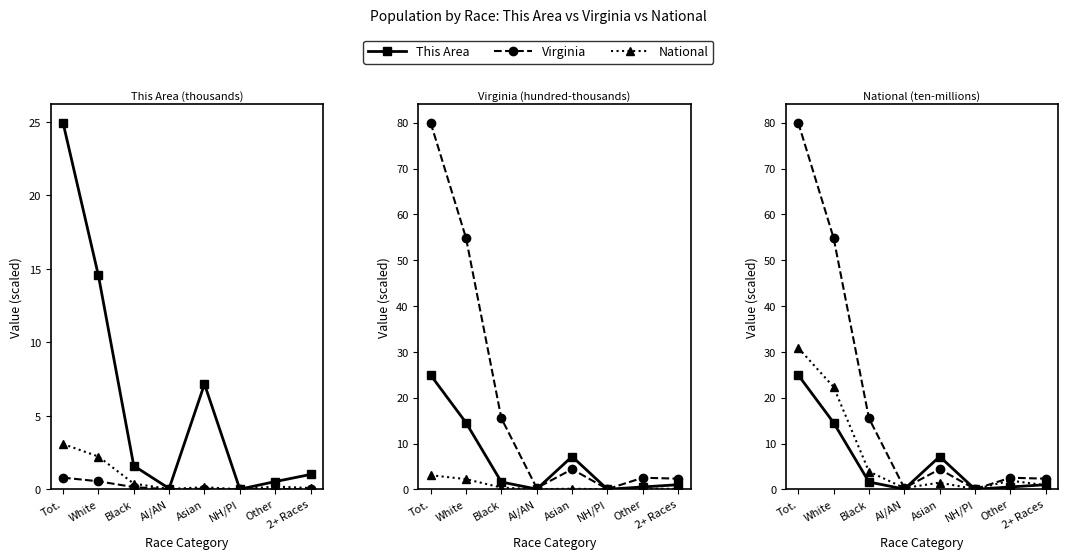

At which category is the sum across all series the highest?

Tot.